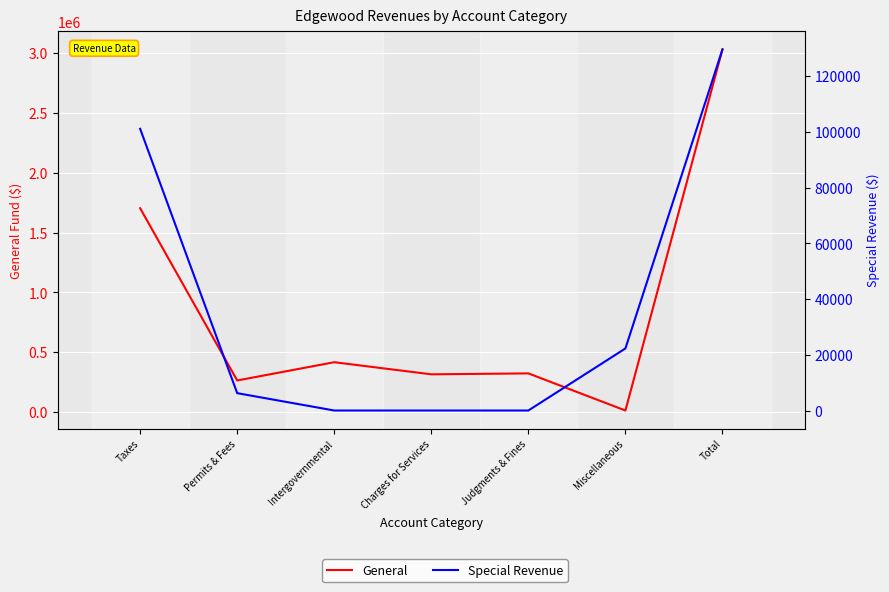

How many values in Special Revenue are above zero?

4